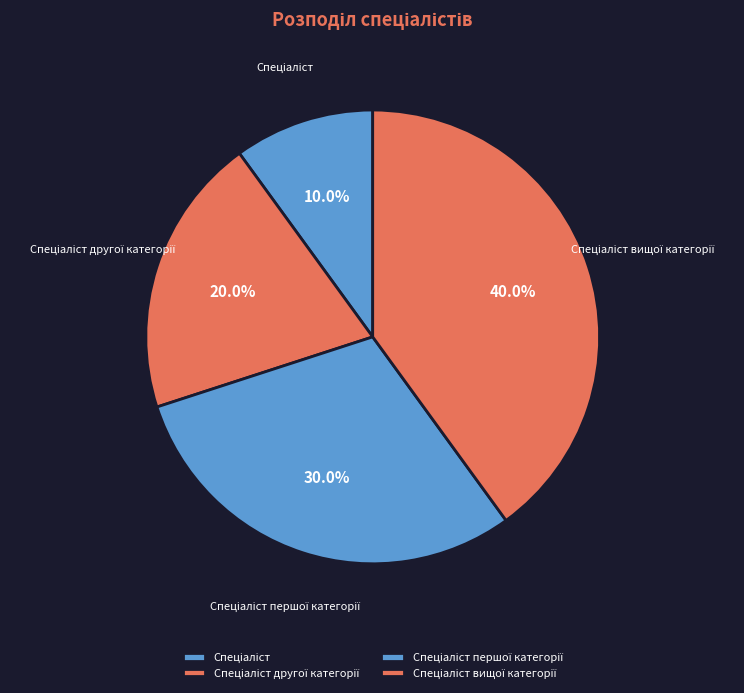

Is there a majority slice in this chart?

No